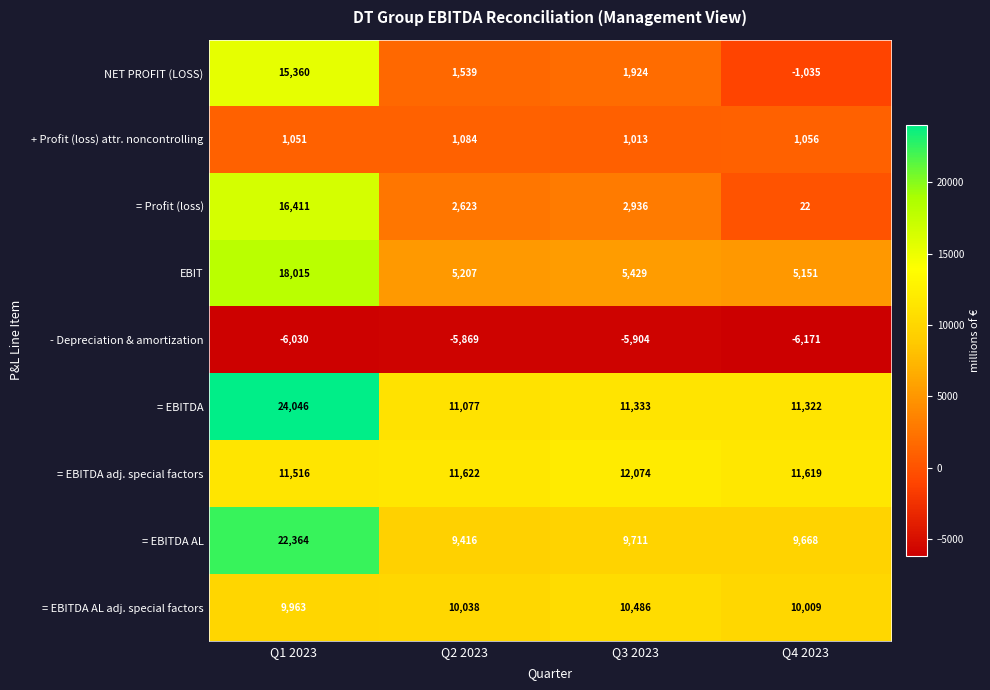

What is the difference between the maximum and minimum values in the + Profit (loss) attr. noncontrolling series?

71